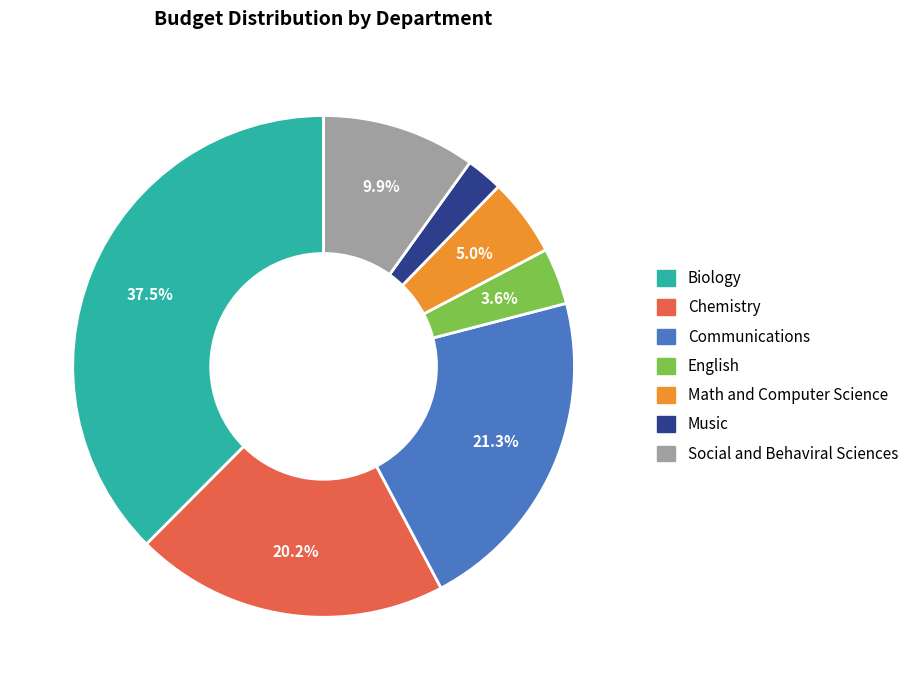

Count the number of slices in the pie.

7